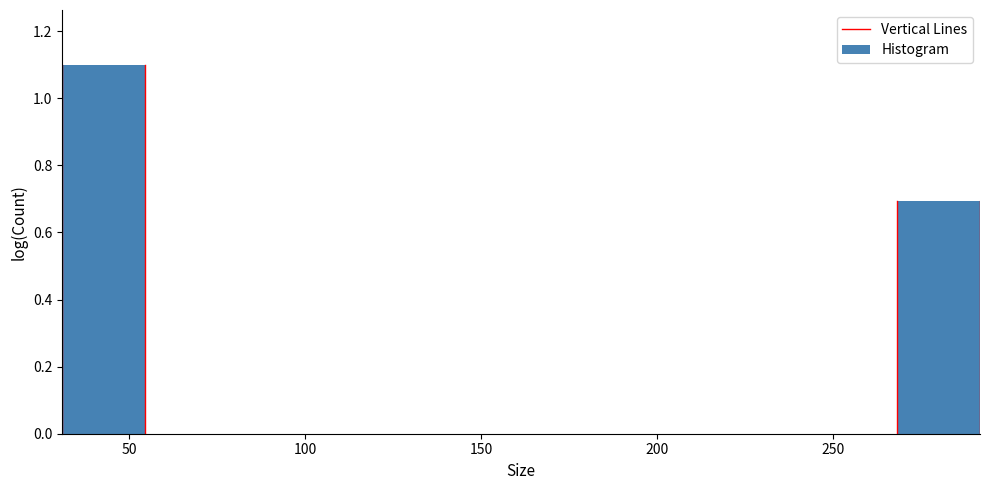

Reading left to right, transcribe this chart: for each bar, give the range it covers on the x-axis and its height. Neither the bar edges nor the heights are printed on the chart, so give them approximately, as read against the axes.

30 to 55: 1.1
55 to 80: 0
80 to 100: 0
100 to 125: 0
125 to 150: 0
150 to 175: 0
175 to 195: 0
195 to 220: 0
220 to 245: 0
245 to 270: 0
270 to 290: 0.7